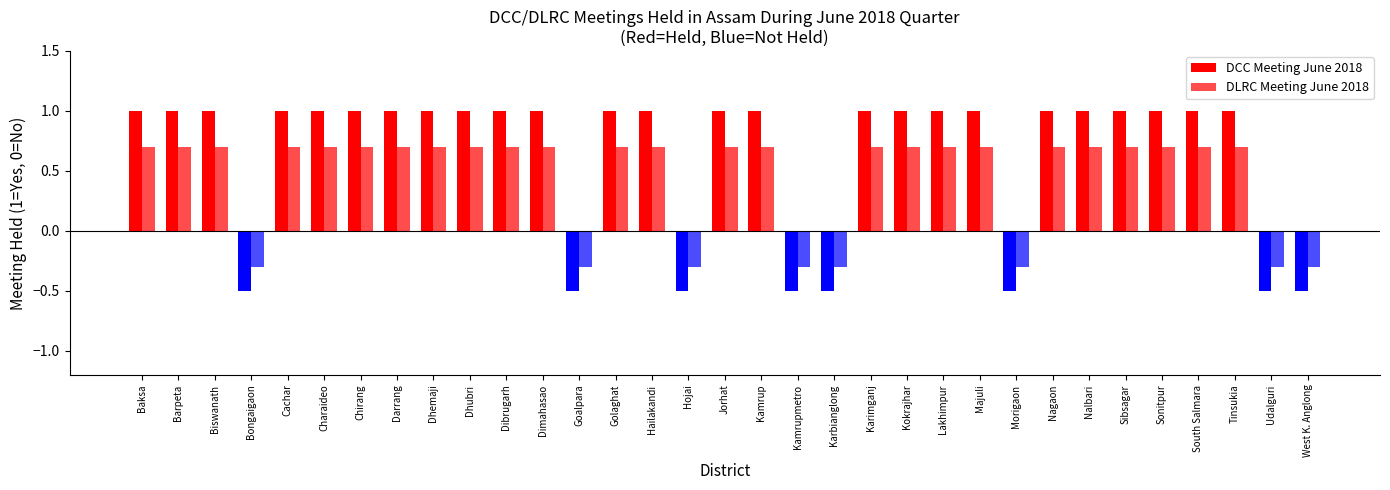

True or false: DLRC Meeting June 2018 has a value of -0.3 at Goalpara.

True